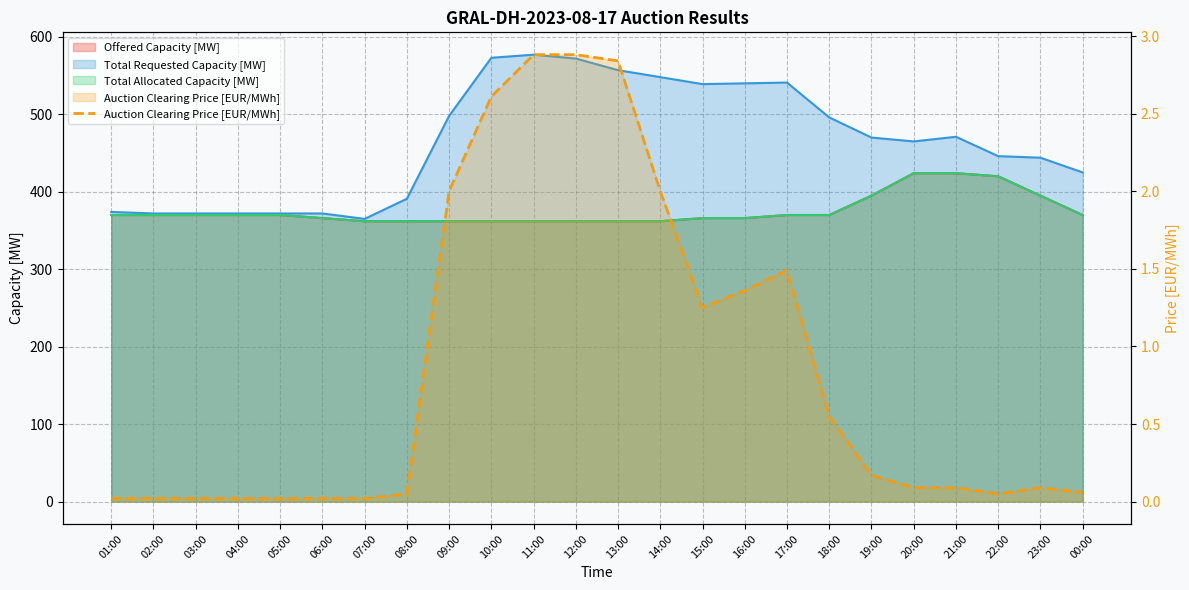

Which label corresponds to the smallest value in the chart?

01:00